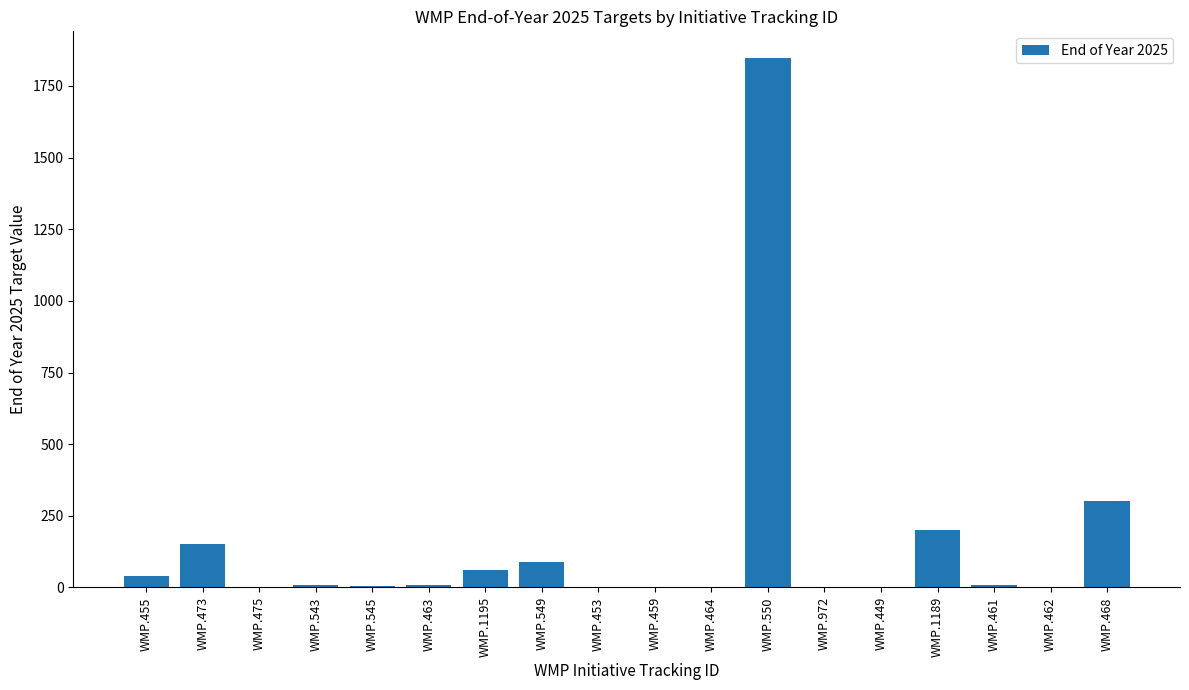

Where is the data nearest to the value 924?

WMP.468